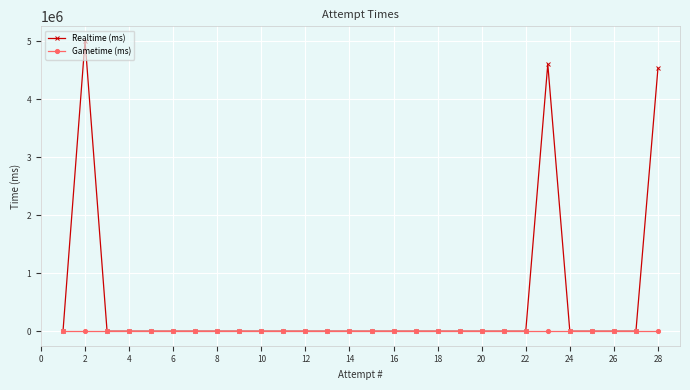

Which series has the largest range (max minus min)?

Realtime (ms)